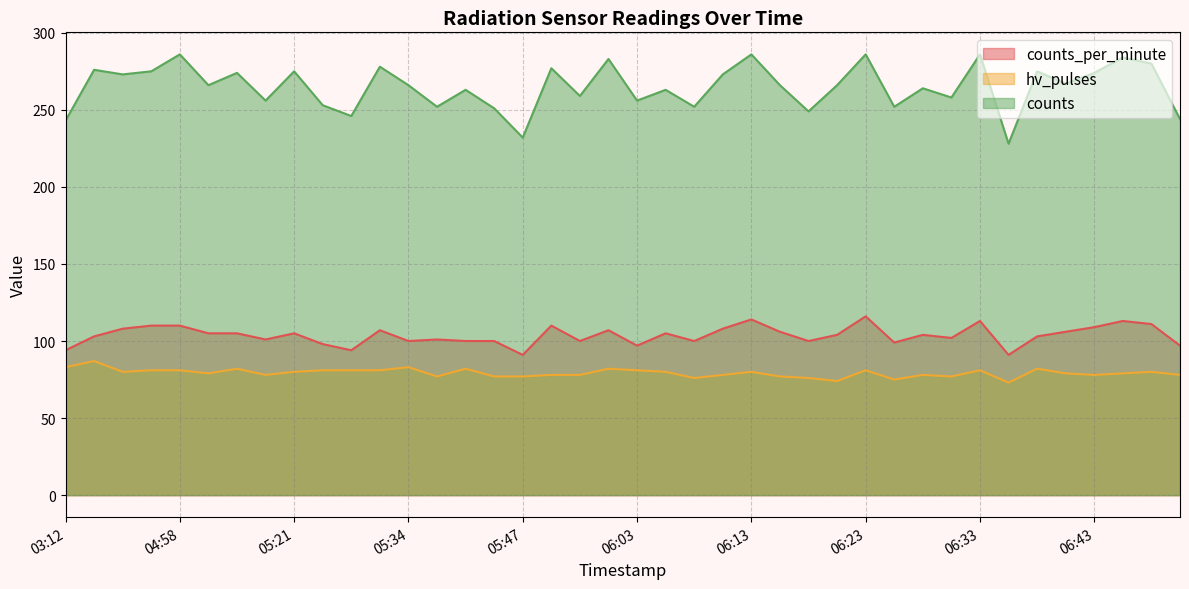

What is the total value across all series at 06:45?

476